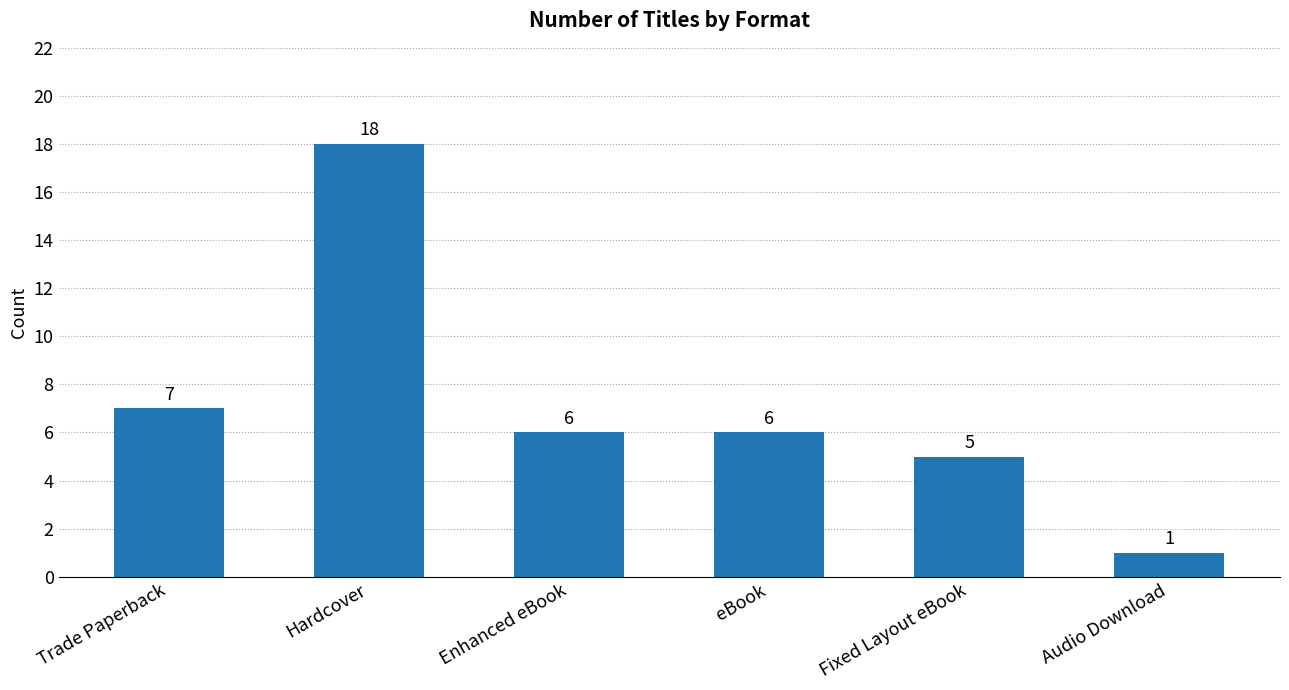

Are the bars grouped side by side (vs. stacked)?

No